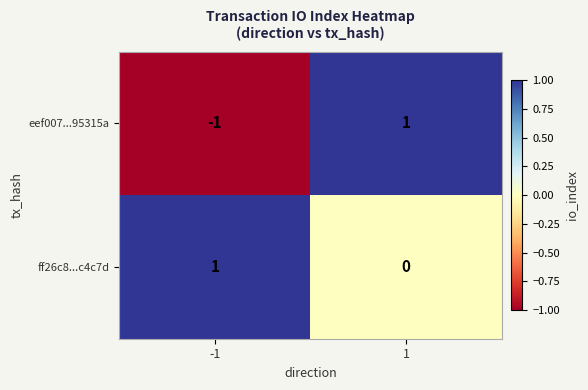

Which series has the largest total across all categories?

ff26c8...c4c7d